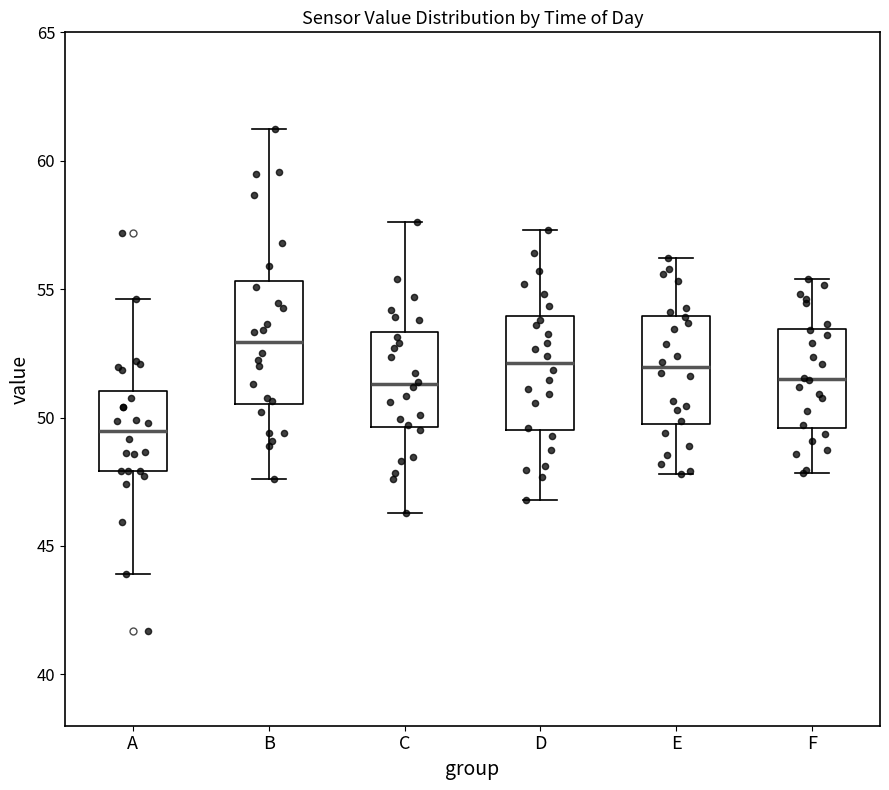

Which box has the highest median line?

B